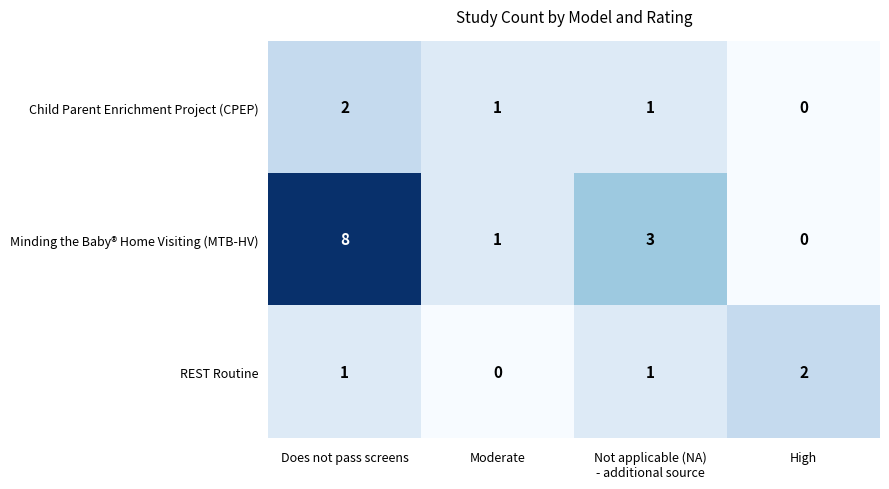

At which category is the sum across all series the highest?

Does not pass screens